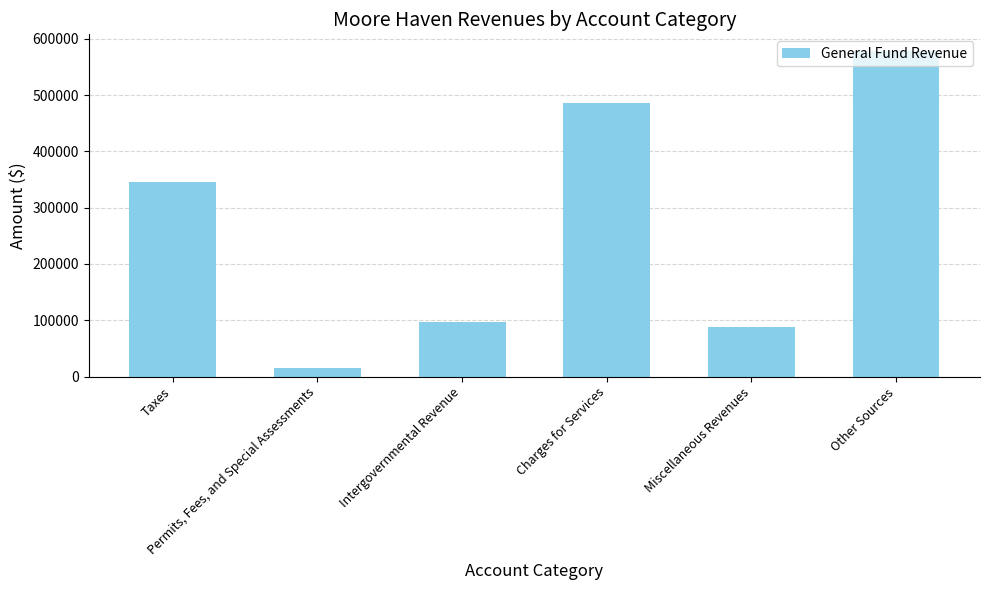

How many data points does each series have?

6